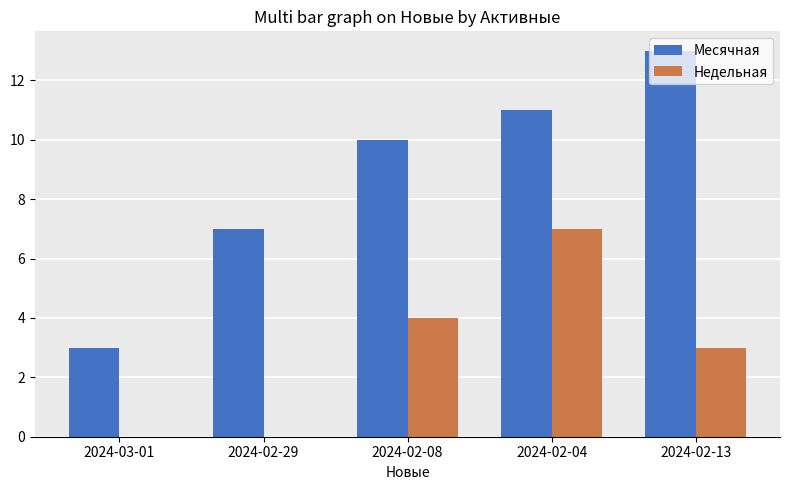

Where is Месячная nearest to the value 8?

2024-02-29